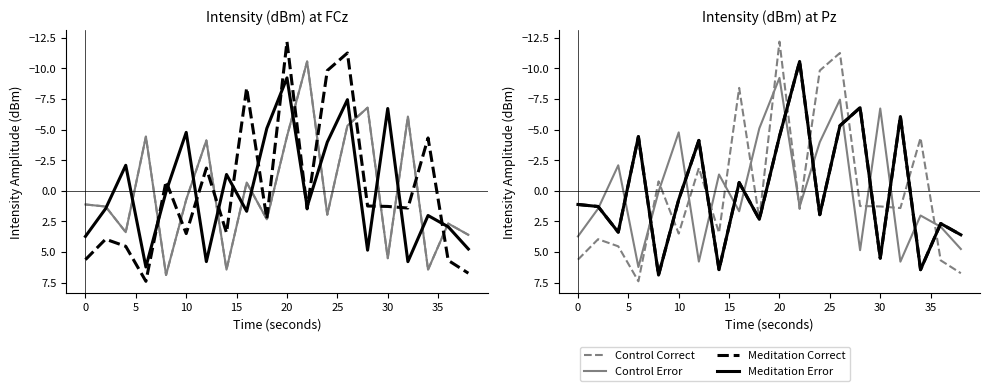

What is the difference between the highest and lowest values at 15?

7.7